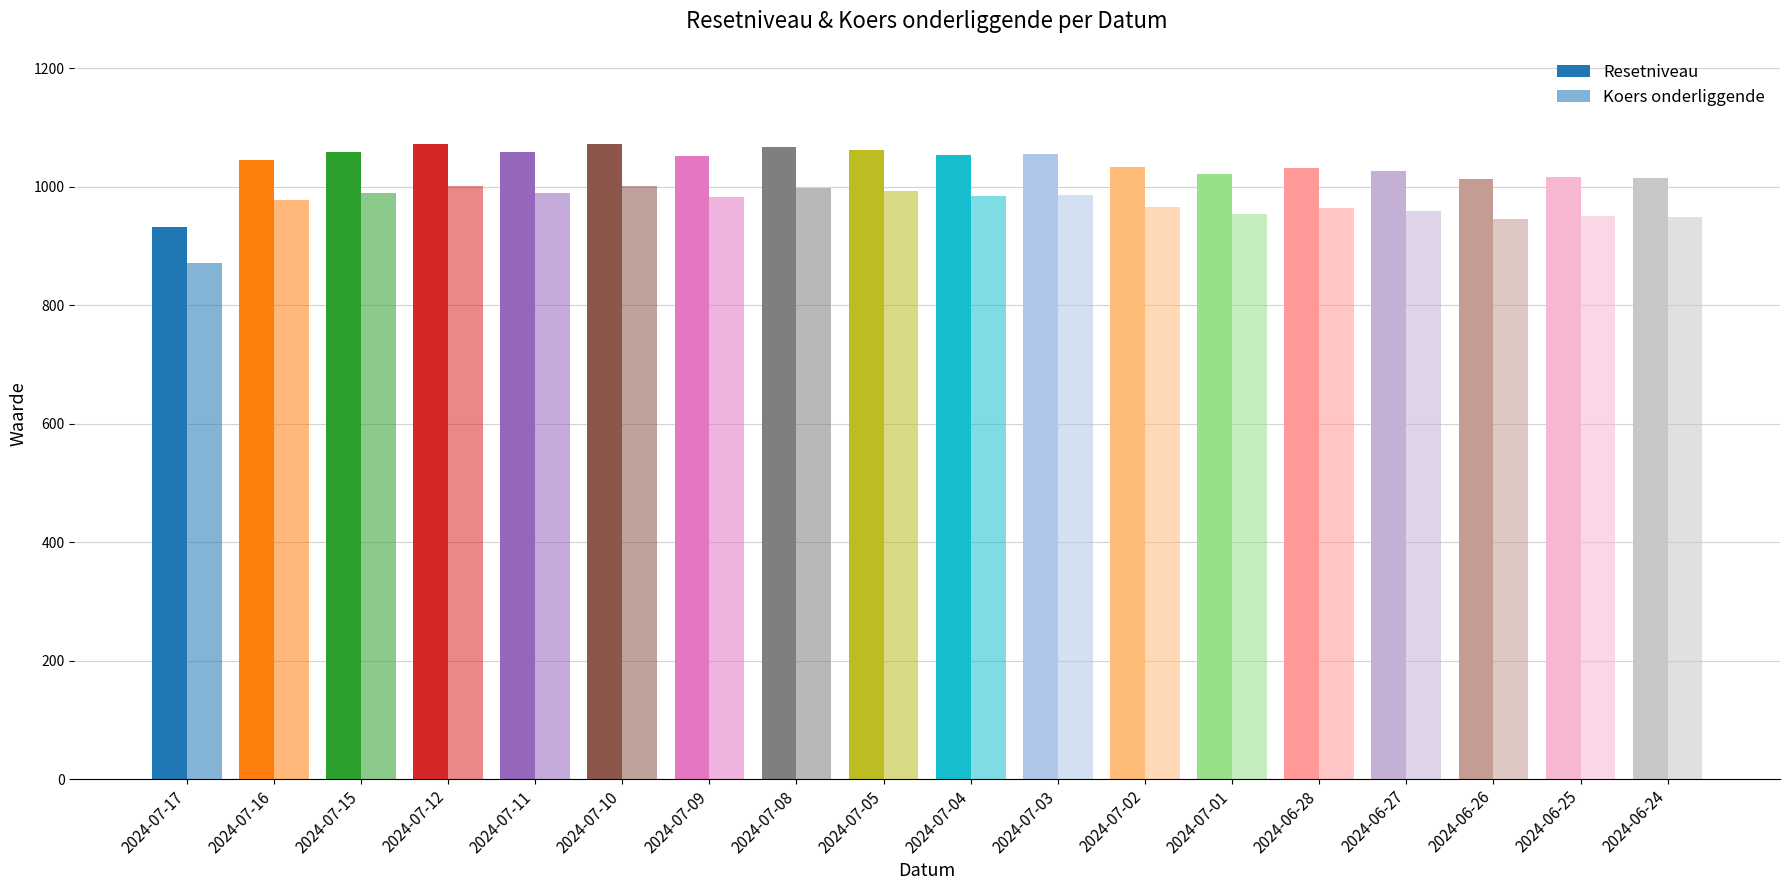

What is the total value across all series at 2024-07-11?

2047.4